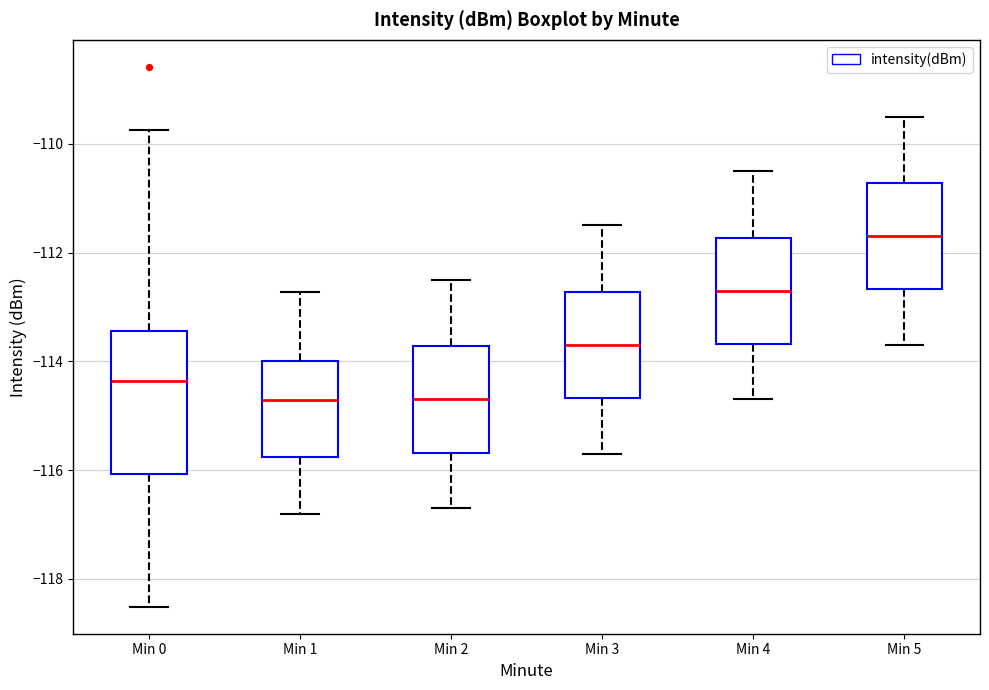

Where is the upper edge of the box for Min 0 on the y-axis? The values are not printed on the chart, so give them approximately, as read against the axis.

-113.4